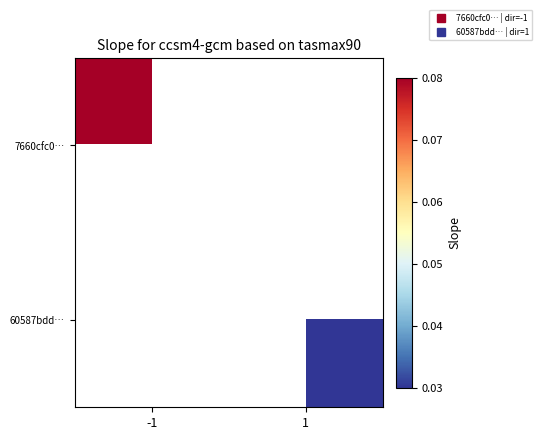

How many positive values does the 7660cfc0… series have?

1